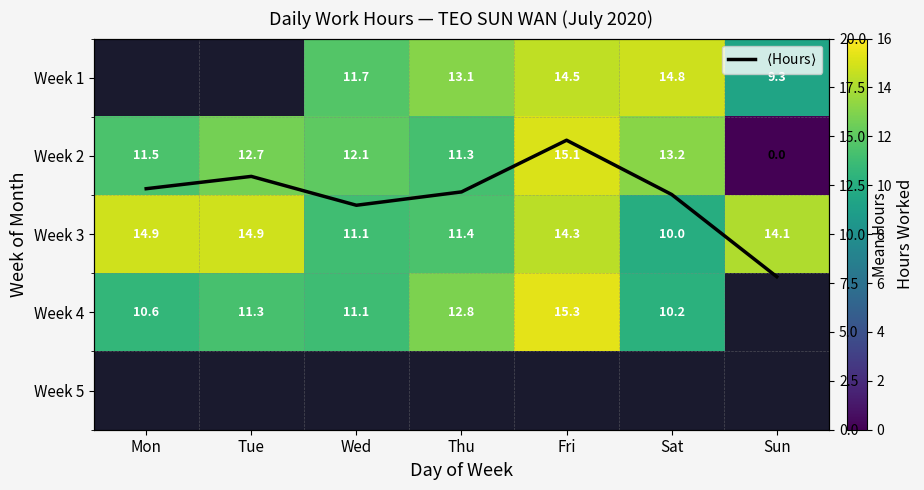

What is the sum of the Week 2 values at Mon and Sun?

11.5